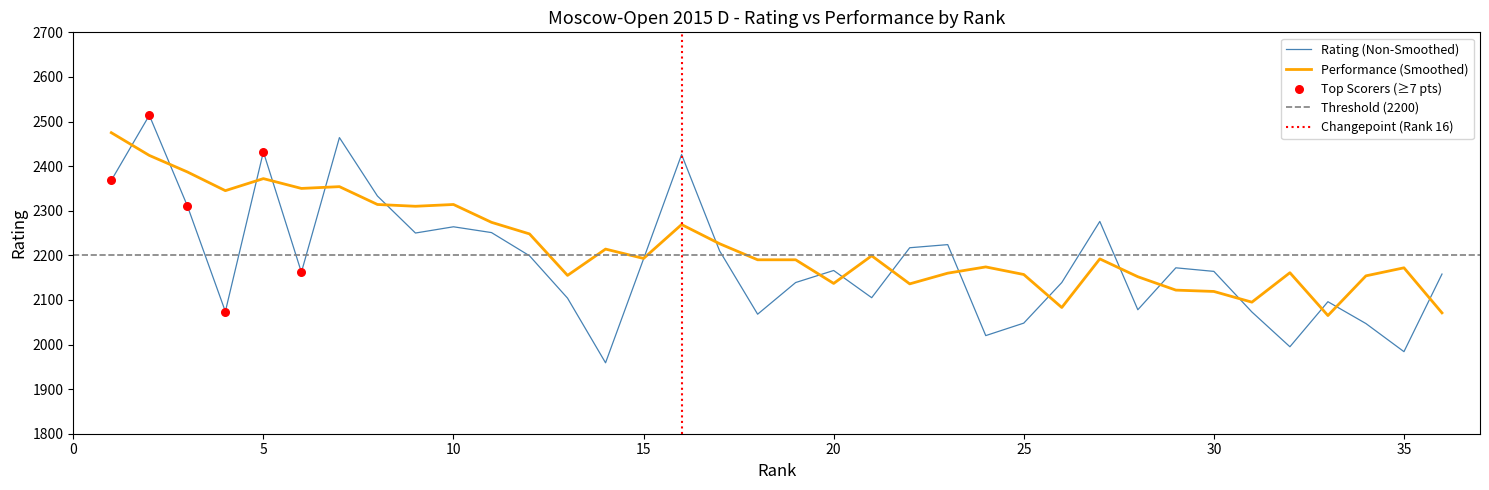

The value of Performance (Smoothed) at 15 is 3112. True or false?

False